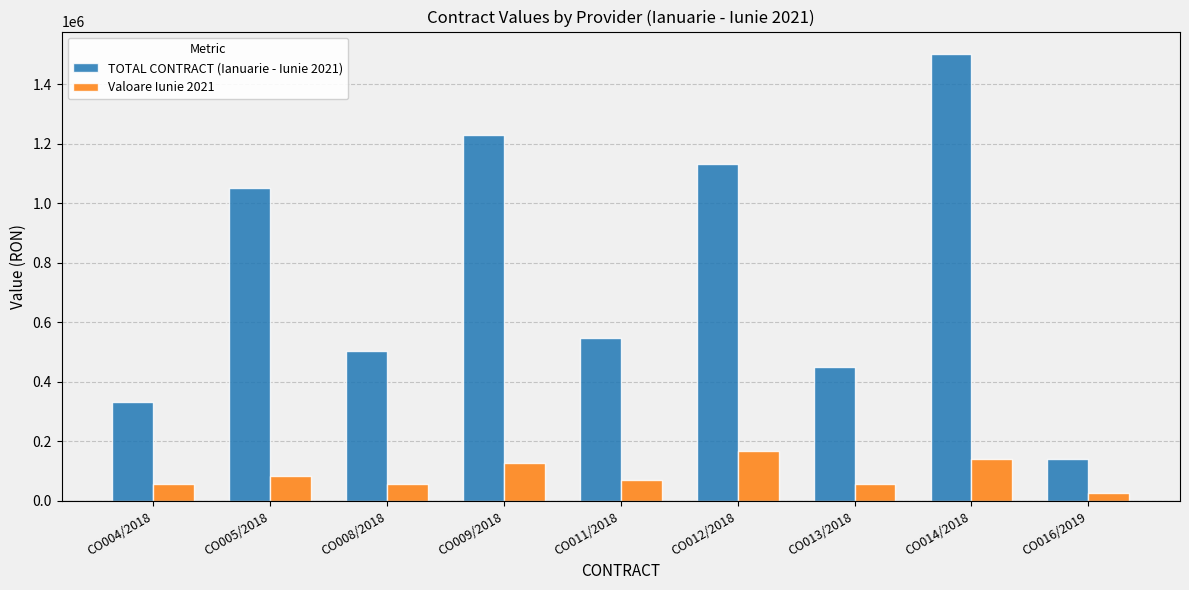

List the series in order of their peak value, lowest first.

Valoare Iunie 2021, TOTAL CONTRACT (Ianuarie - Iunie 2021)